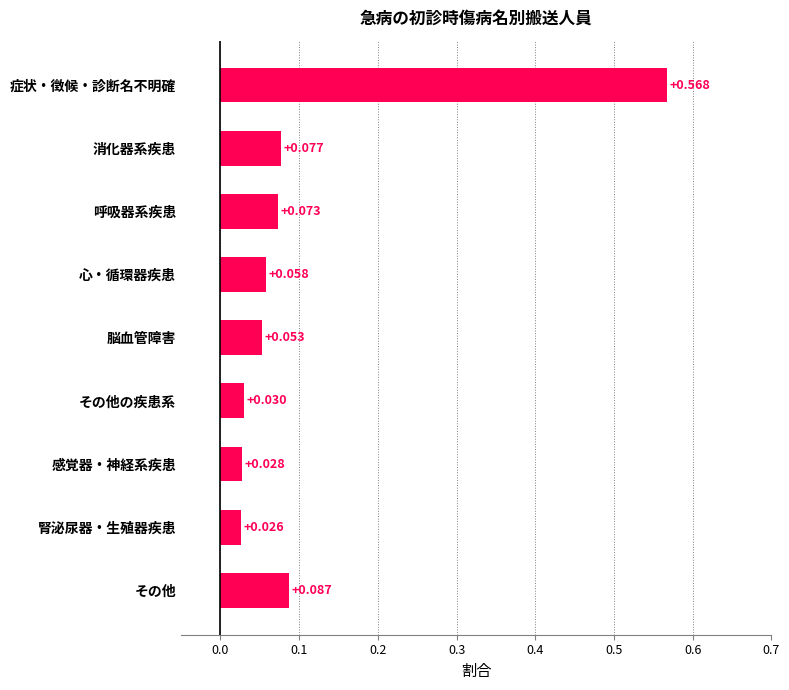

Which has a higher value, 心・循環器疾患 or 腎泌尿器・生殖器疾患?

心・循環器疾患